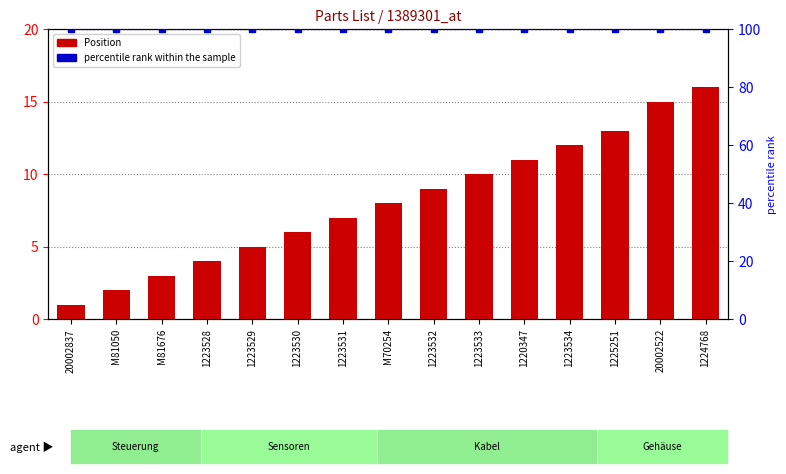

Reading left to right, extract all data points from this chart.

Position: 20002837=1	M81050=2	M81676=3	1223528=4	1223529=5	1223530=6	1223531=7	M70254=8	1223532=9	1223533=10	1220347=11	1223534=12	1225251=13	20002522=15	1224768=16
percentile rank within the sample: 20002837=100	M81050=100	M81676=100	1223528=100	1223529=100	1223530=100	1223531=100	M70254=100	1223532=100	1223533=100	1220347=100	1223534=100	1225251=100	20002522=100	1224768=100